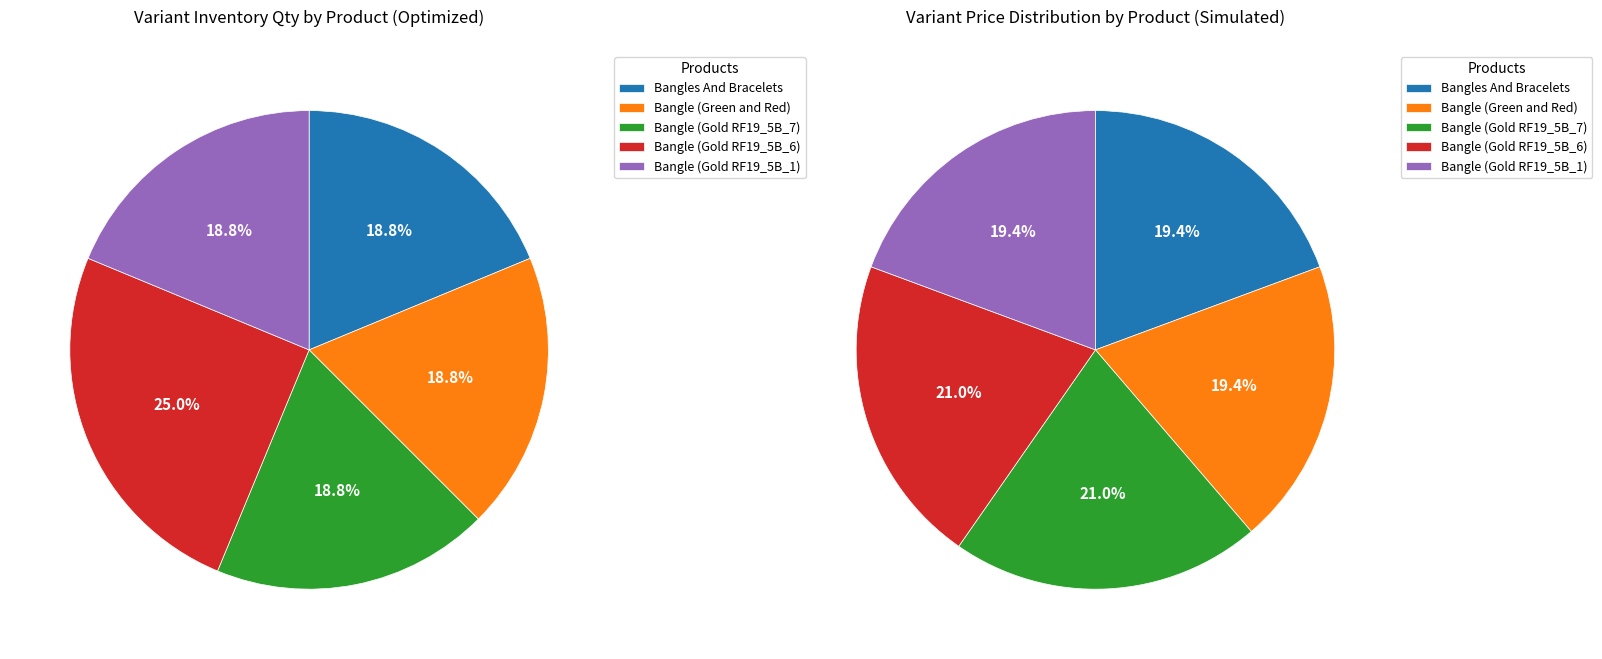

The Bangle (Green and Red) slice represents 7% of the pie. True or false?

False